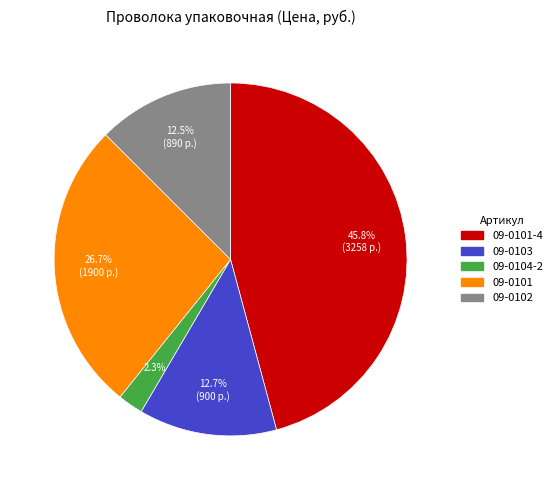

Is there a majority slice in this chart?

No